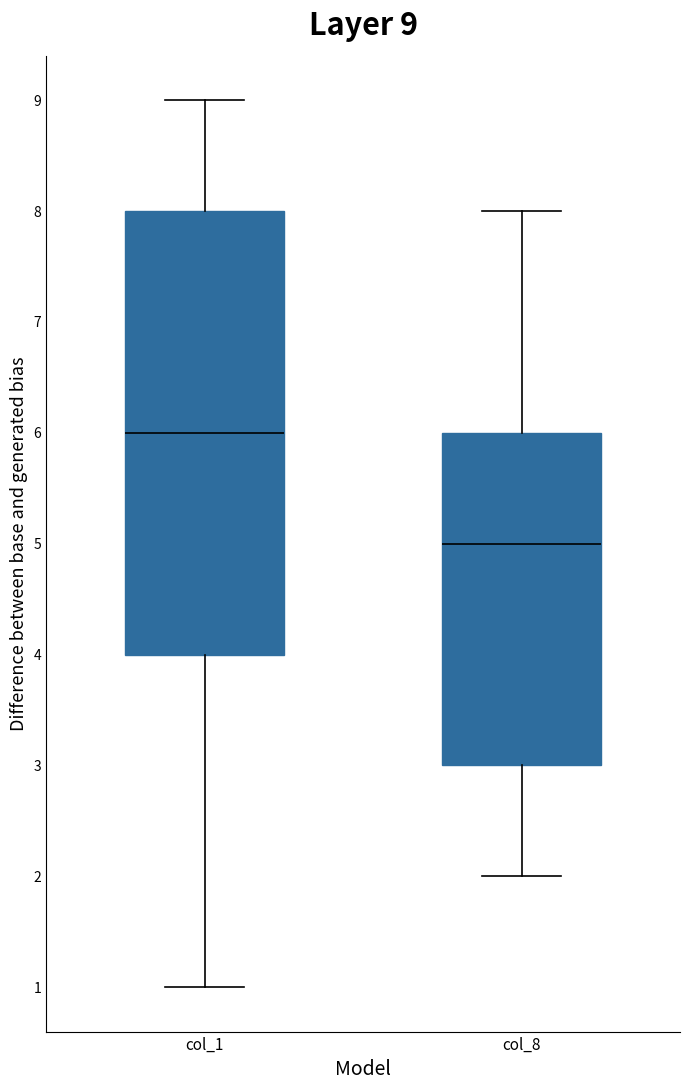

Which box has the lowest median line?

col_8